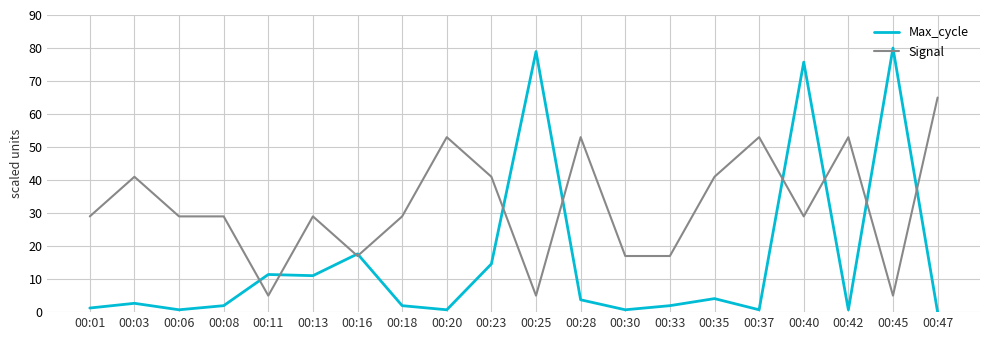

Where do Signal and Max_cycle first cross each other?

00:08 and 00:11